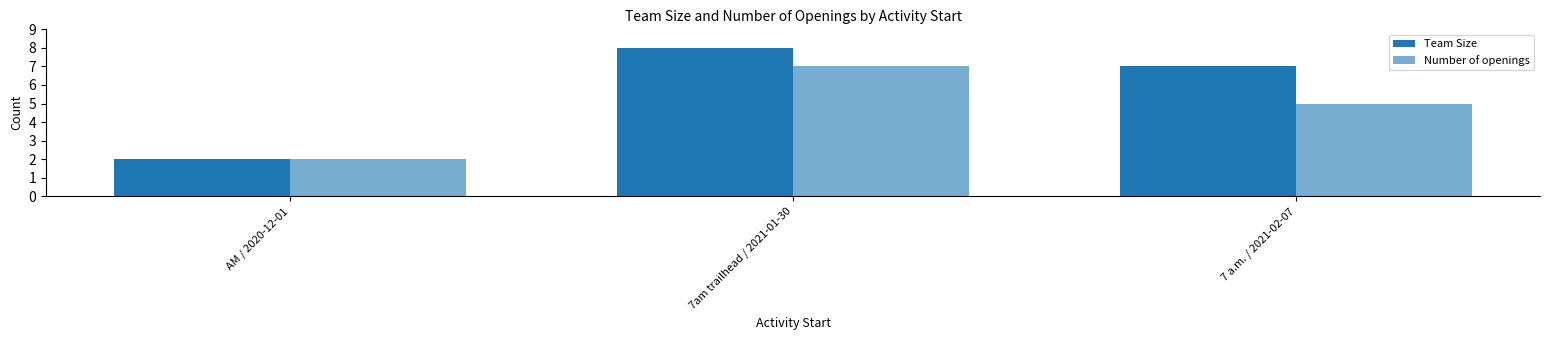

What position from the left is 7am trailhead / 2021-01-30?

2